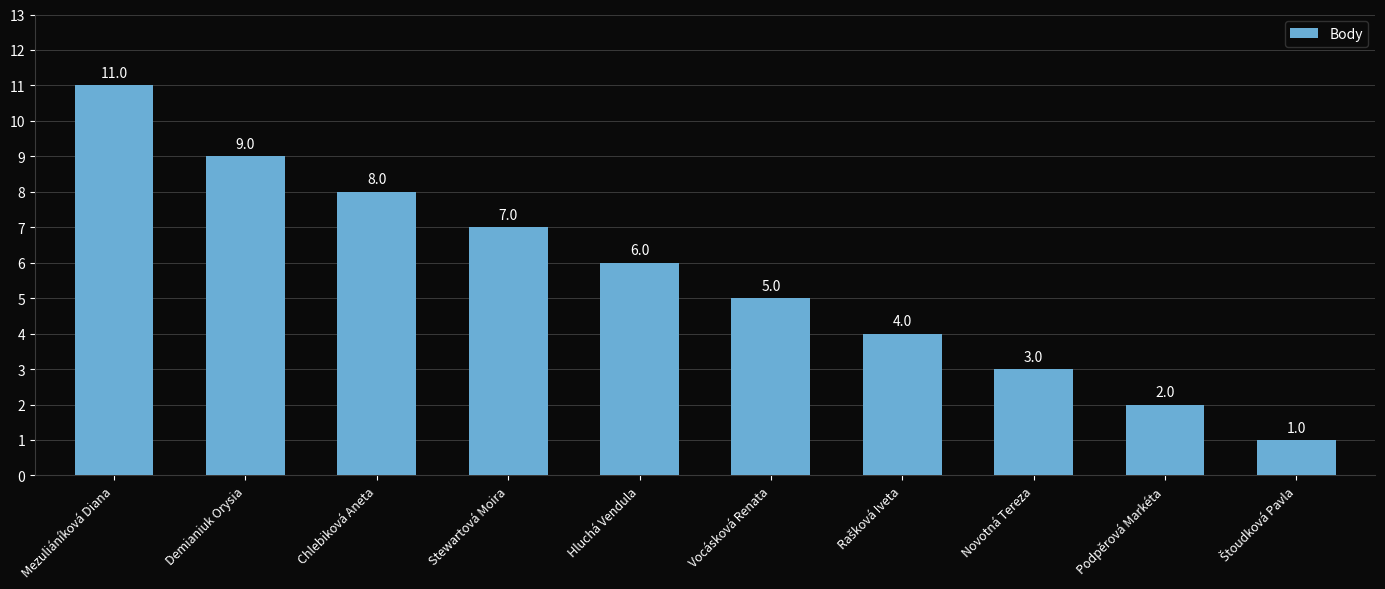

Reading left to right, transcribe all the data shown in this chart.

11	9	8	7	6	5	4	3	2	1